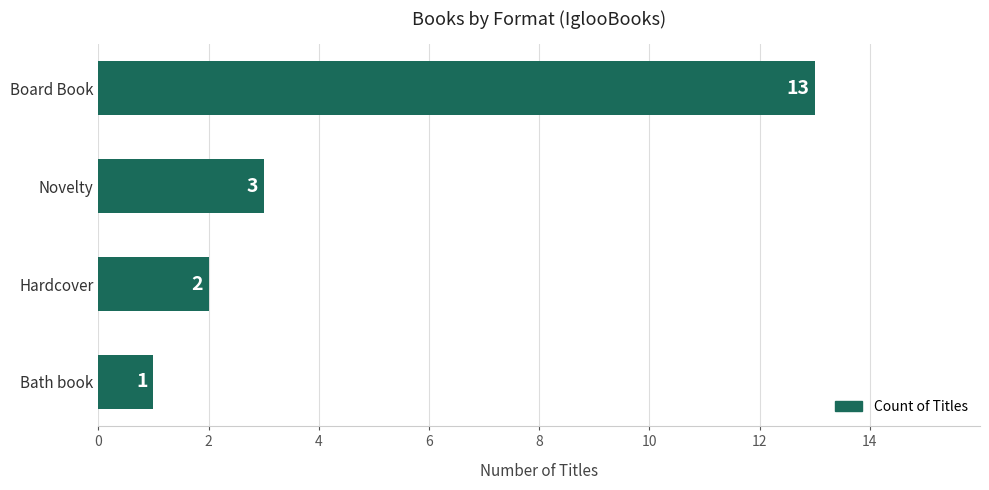

What is the average value?

5